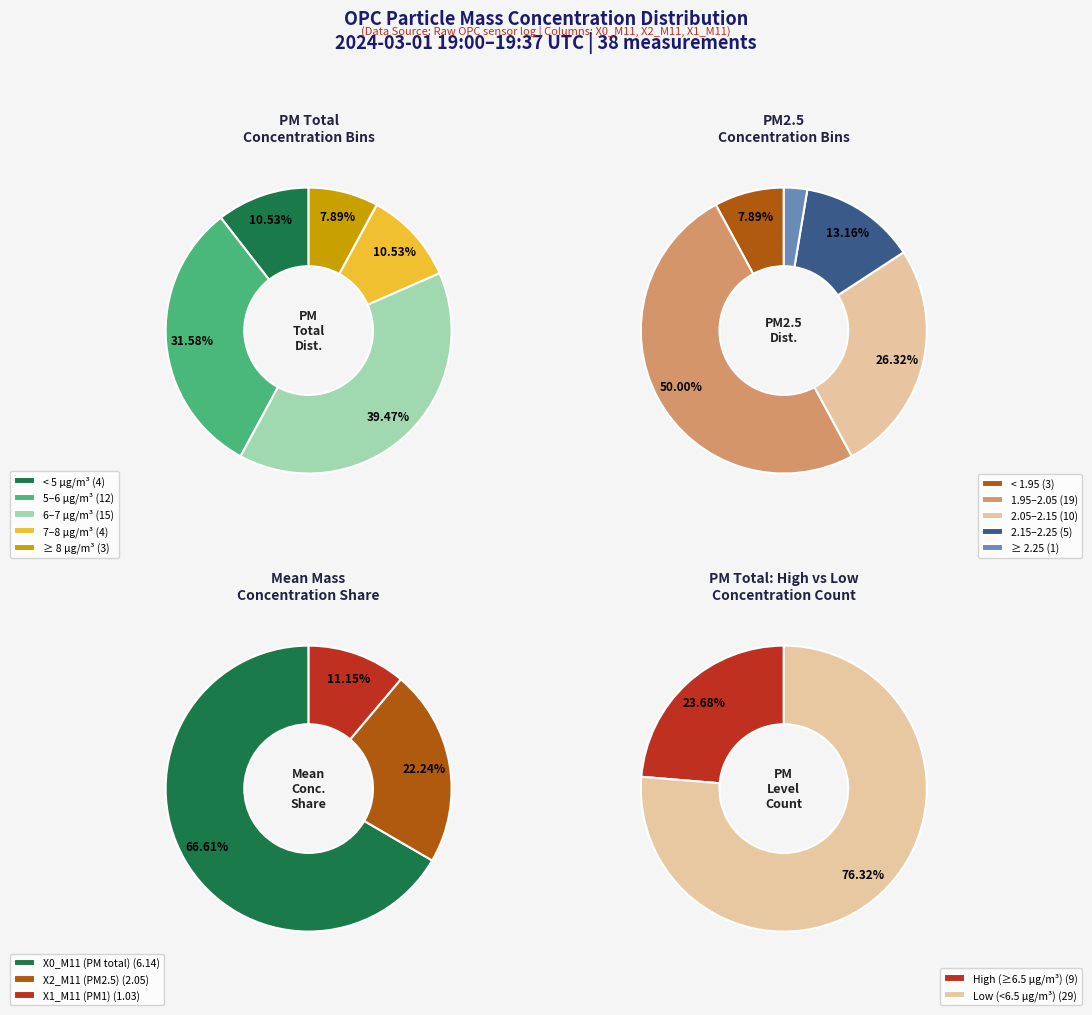

Combined, do 30 and 5 account for over 50%?

No